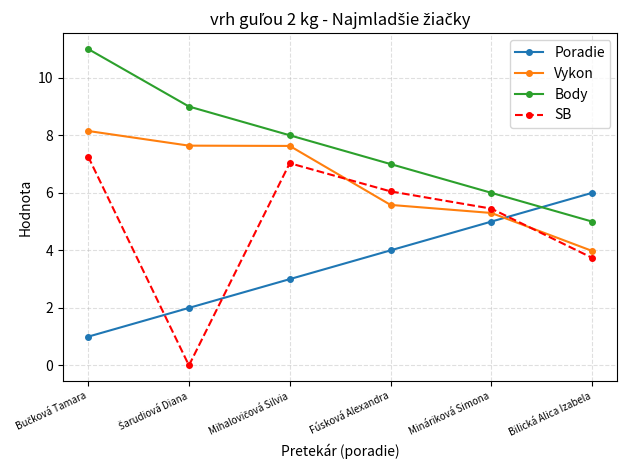

List the series in order of their overall mean, lowest first.

Poradie, SB, Vykon, Body